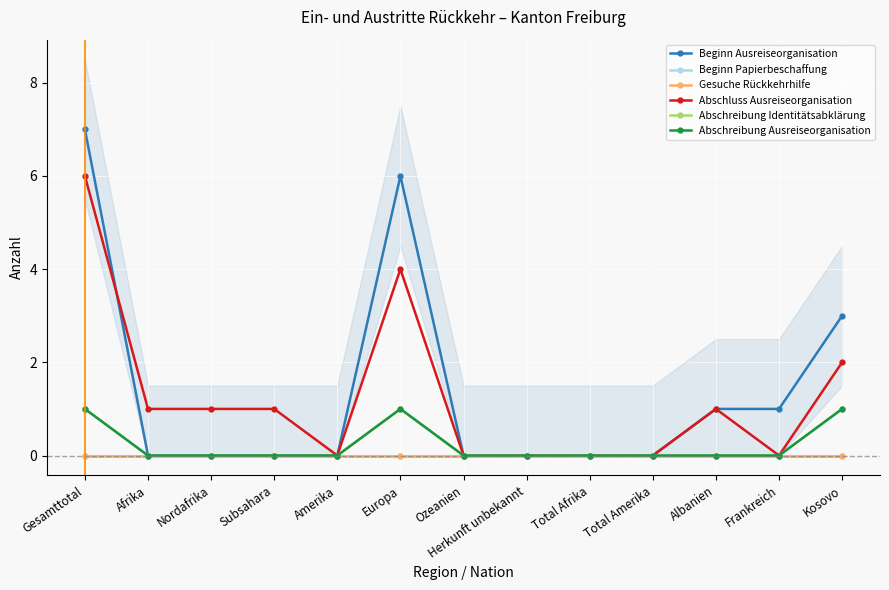

At Albanien, list the series in order from largest to smallest.

Beginn Ausreiseorganisation, Abschluss Ausreiseorganisation, Beginn Papierbeschaffung, Gesuche Rückkehrhilfe, Abschreibung Identitätsabklärung, Abschreibung Ausreiseorganisation